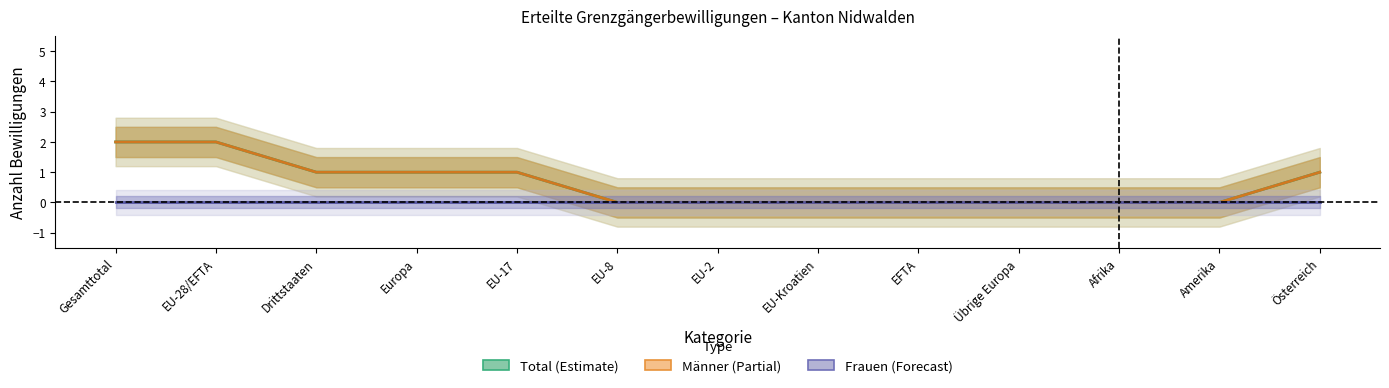

At which label is Frauen closest to 0?

Gesamttotal